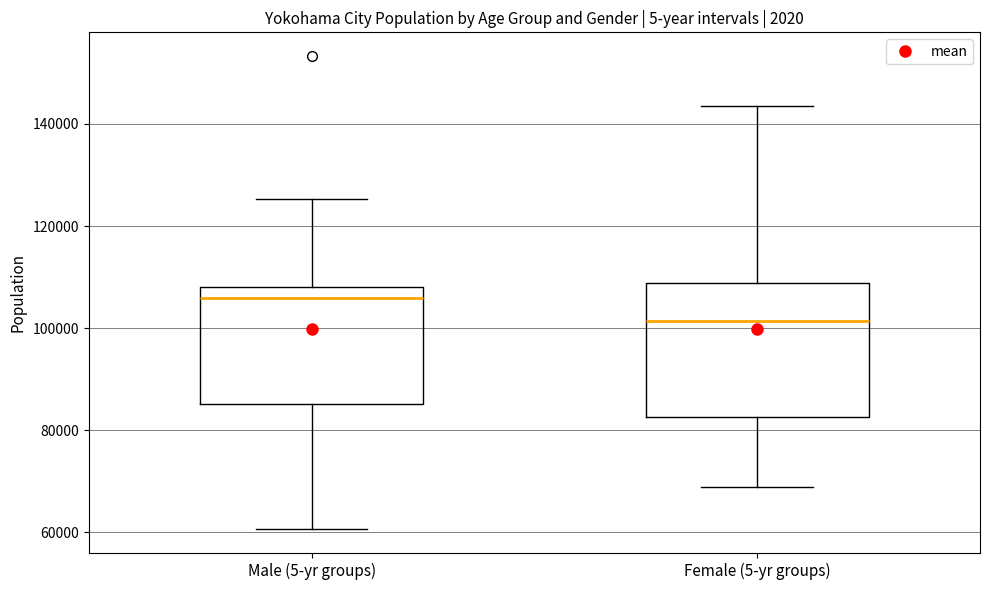

Reading left to right, read every box against the y-axis: the position of its median line, the range the box covers, and the ends of its whiskers. The values are not printed on the chart, so give them approximately, as read against the axis.

Male (5-yr groups): median 106000, box 86000 to 108000, whiskers 60000 to 126000
Female (5-yr groups): median 102000, box 82000 to 108000, whiskers 68000 to 144000